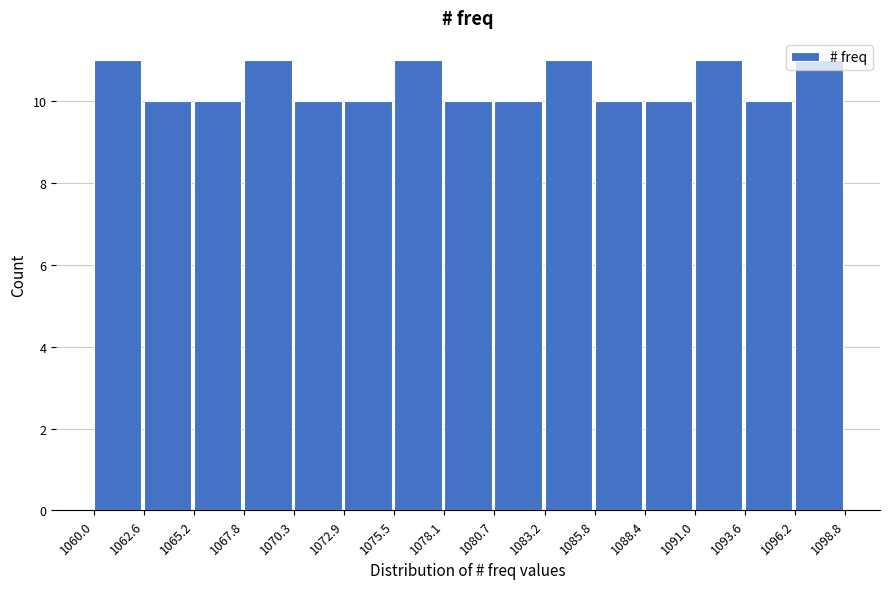

Reading left to right, transcribe this chart: for each bar, give the range it covers on the x-axis and its height. The values are not printed on the chart, so give them approximately, as read against the axis.

1060.0 to 1062.6: 11
1062.6 to 1065.2: 10
1065.2 to 1067.8: 10
1067.8 to 1070.3: 11
1070.3 to 1072.9: 10
1072.9 to 1075.5: 10
1075.5 to 1078.1: 11
1078.1 to 1080.7: 10
1080.7 to 1083.2: 10
1083.2 to 1085.8: 11
1085.8 to 1088.4: 10
1088.4 to 1091.0: 10
1091.0 to 1093.6: 11
1093.6 to 1096.2: 10
1096.2 to 1098.8: 11